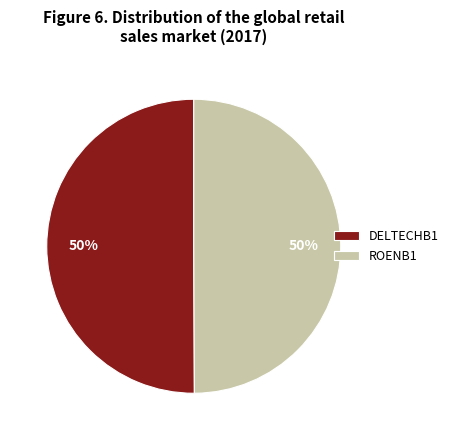

Is it true that DELTECHB1 is 50% of the pie?

True